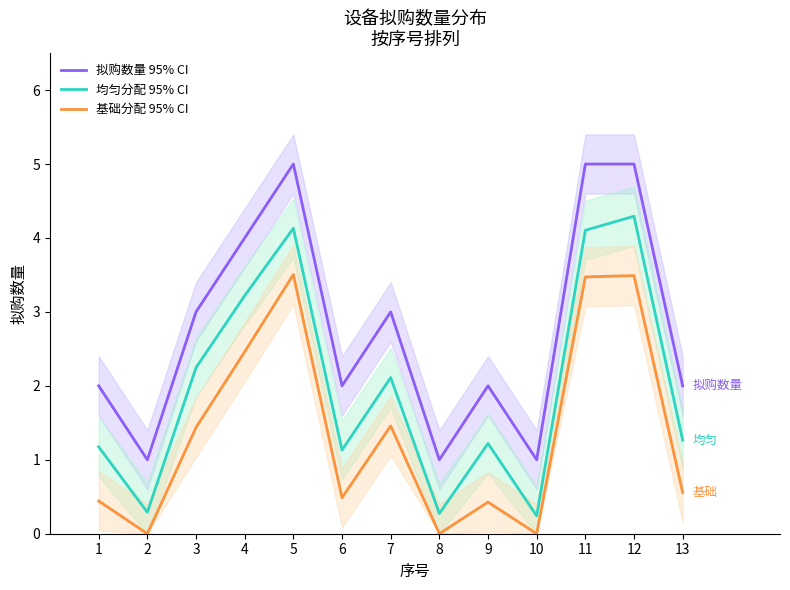

Where is the first local maximum for 拟购数量 95% CI?

5